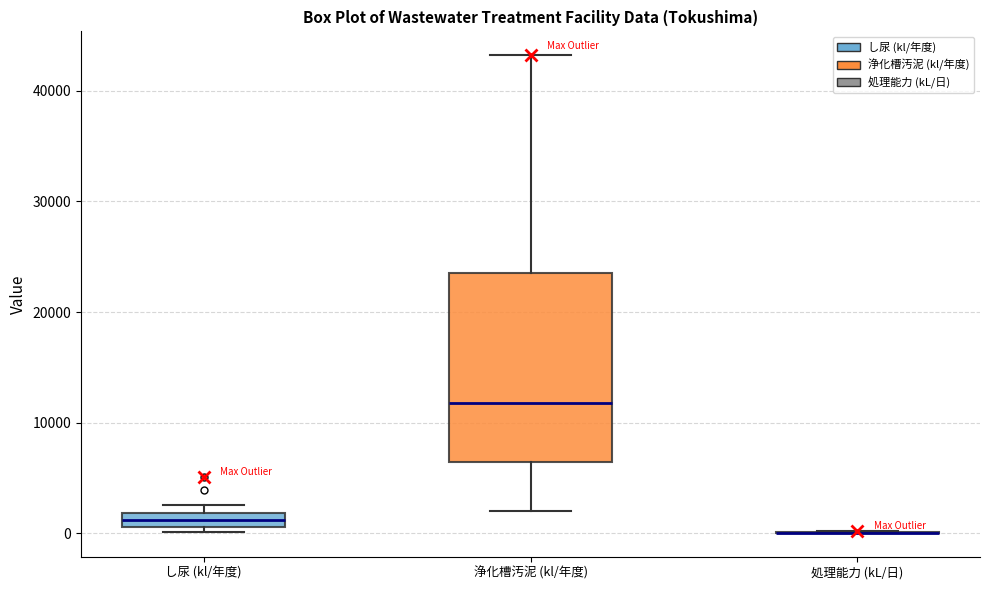

Which box is the tallest, from its lower edge to its upper edge?

浄化槽汚泥 (kl/年度)